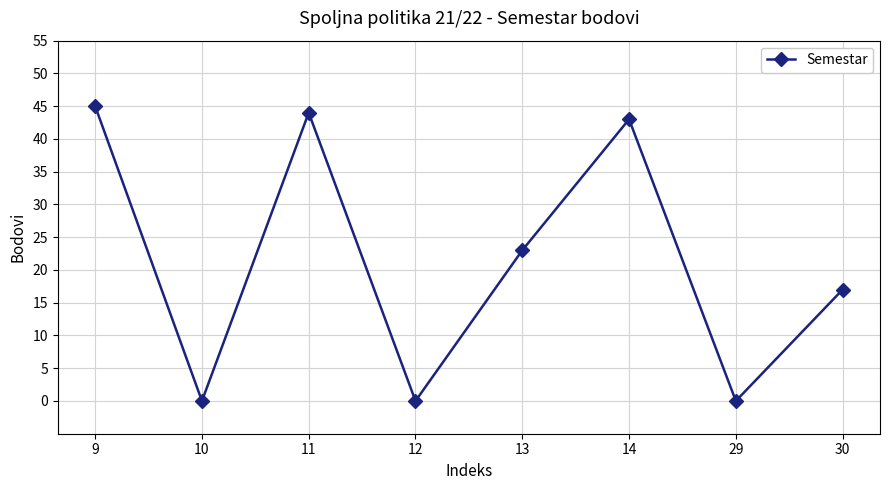

Where is the first local maximum?

11